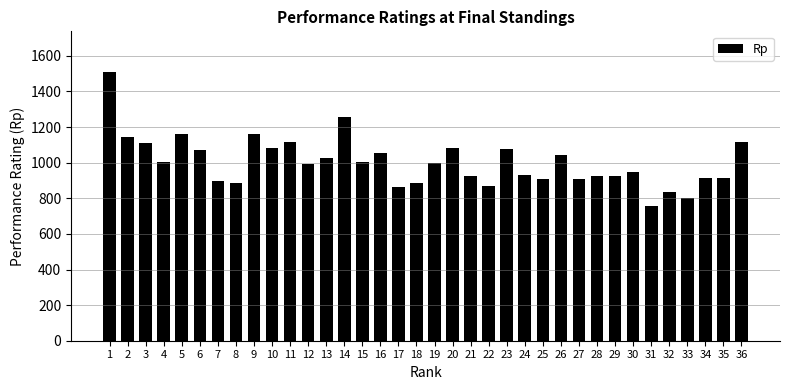

Which has a higher value, 21 or 32?

21